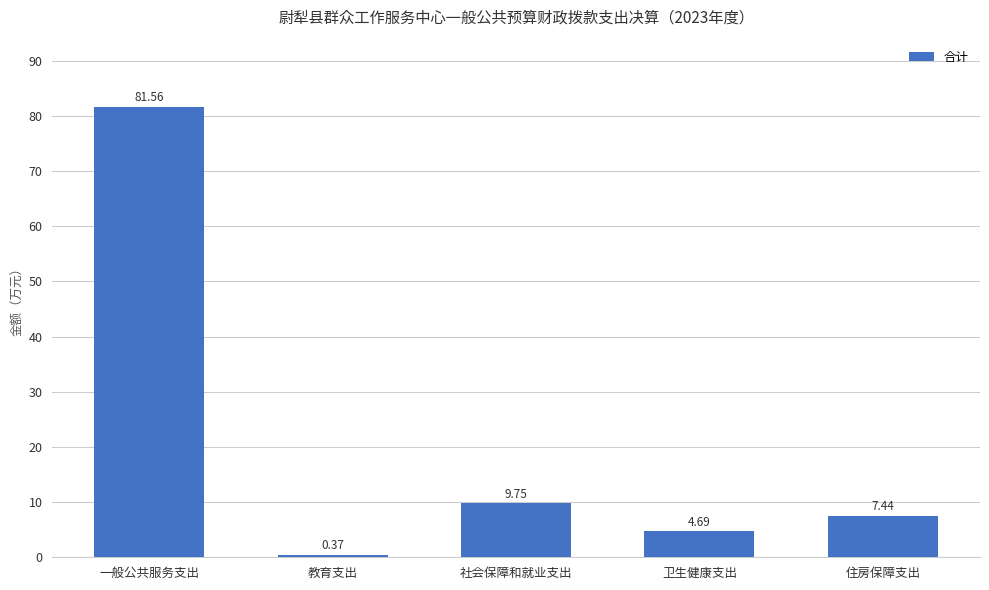

What is the label of the 5th bar from the right?

一般公共服务支出